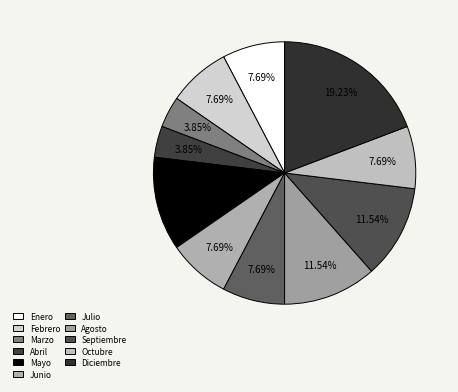

Rank the categories by value from lowest to highest.

Marzo, Abril, Enero, Febrero, Junio, Julio, Octubre, Mayo, Agosto, Septiembre, Diciembre